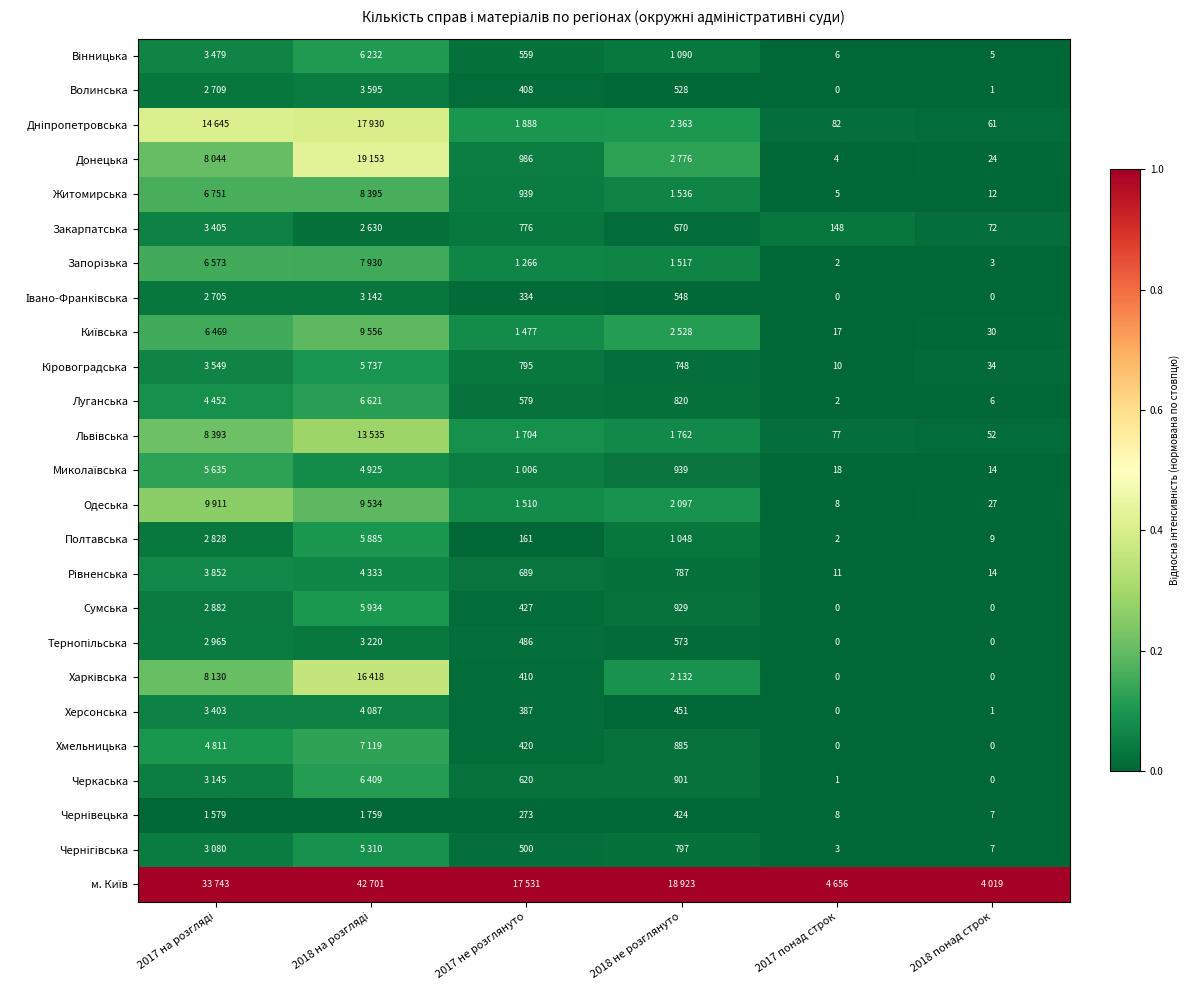

Count the number of data series in this chart.

25